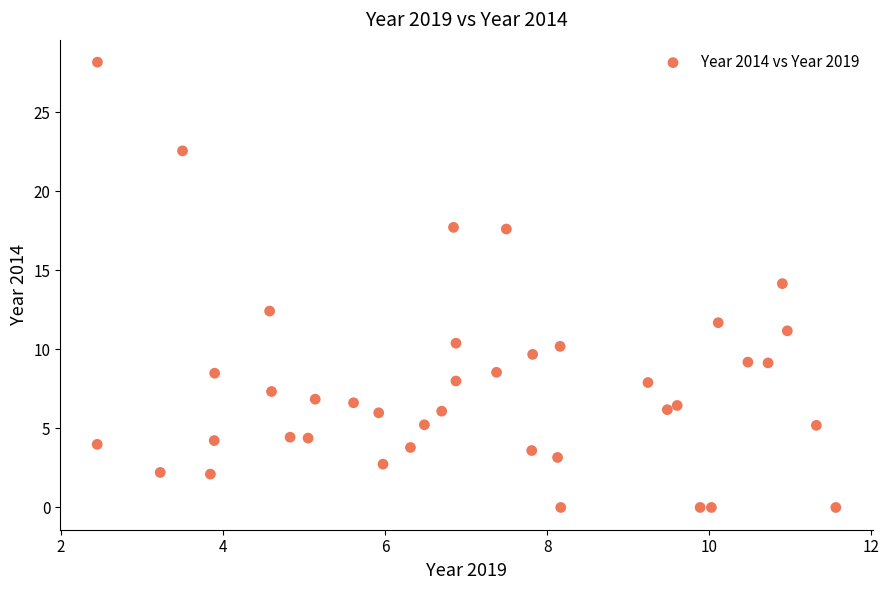

What is the range of Y values (max minus min)?

28.2